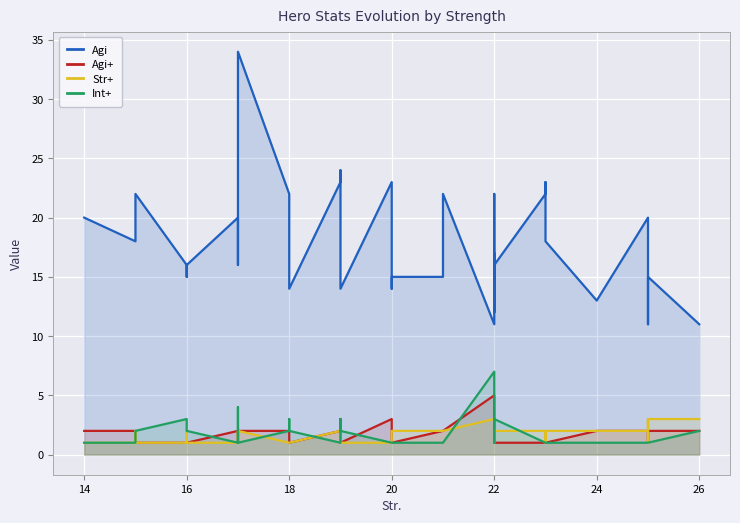

Is it true that Agi+ equals 1 at 18?

False